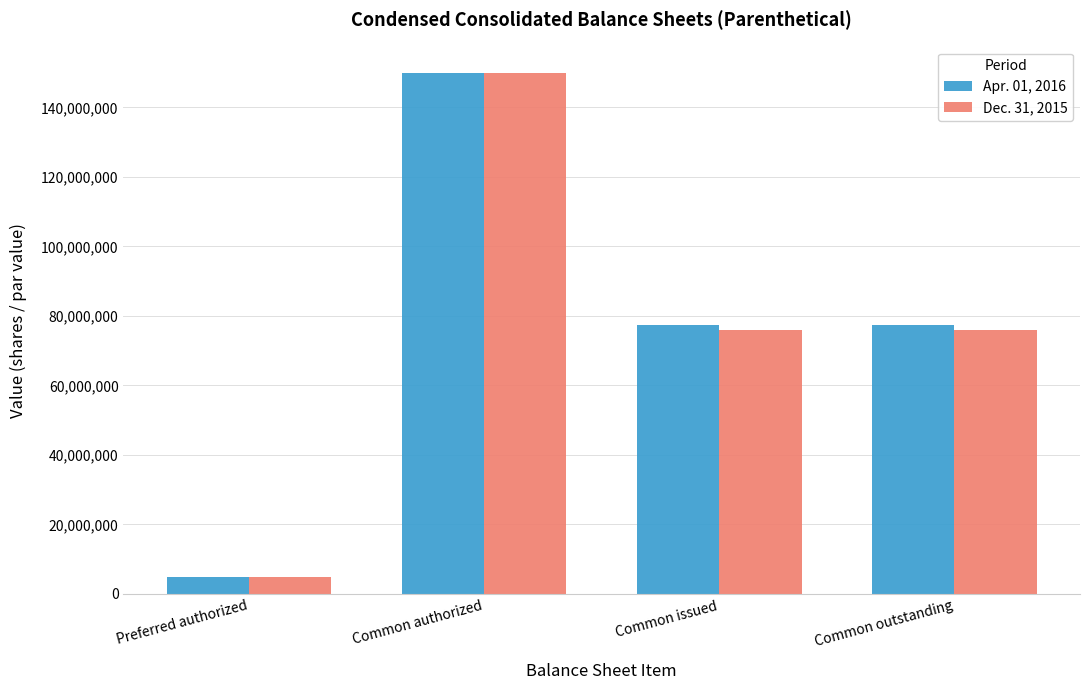

What is the spread (max minus min) of values at Common outstanding?

1296000